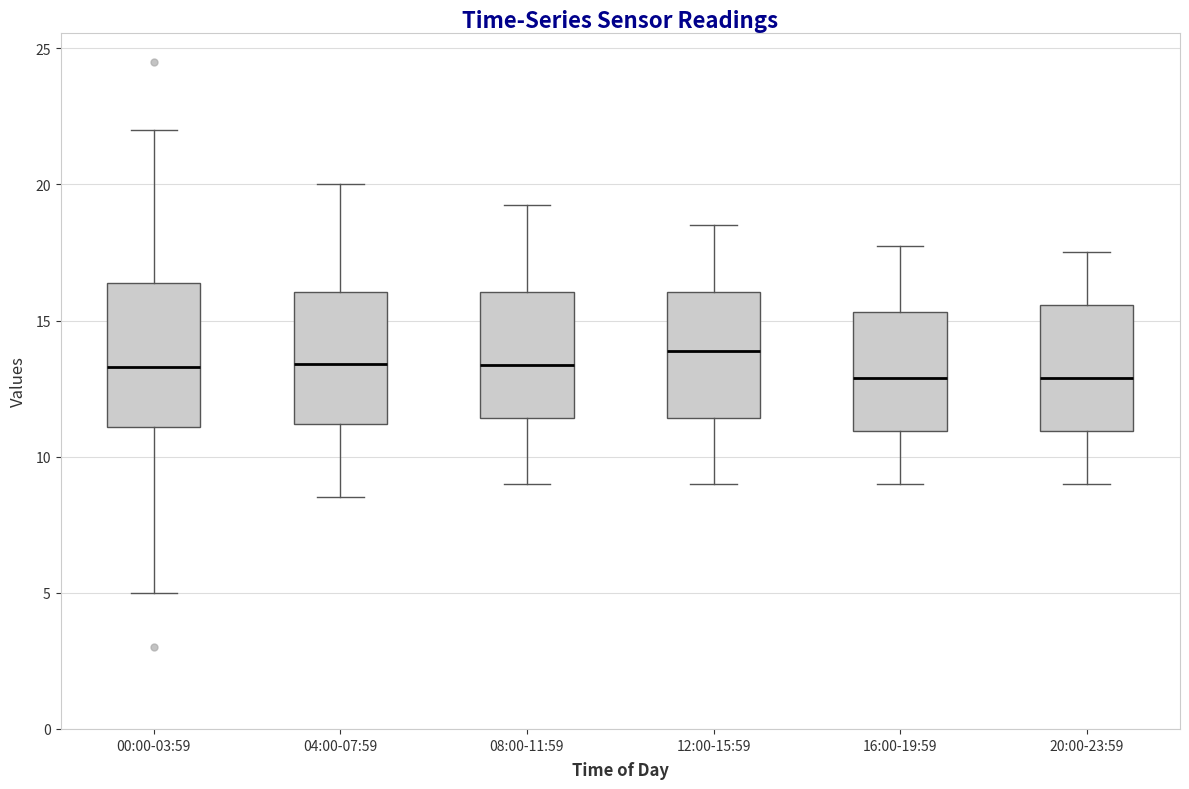

Reading left to right, transcribe this box plot: for each box, give where its median line is, the range the box spans, and where its two whiskers end, as read against the y-axis. The values are not printed on the chart, so give them approximately, as read against the axis.

00:00-03:59: median 13.5, box 11.0 to 16.5, whiskers 5.0 to 22.0
04:00-07:59: median 13.5, box 11.0 to 16.0, whiskers 8.5 to 20.0
08:00-11:59: median 13.5, box 11.5 to 16.0, whiskers 9.0 to 19.5
12:00-15:59: median 14.0, box 11.5 to 16.0, whiskers 9.0 to 18.5
16:00-19:59: median 13.0, box 11.0 to 15.5, whiskers 9.0 to 18.0
20:00-23:59: median 13.0, box 11.0 to 15.5, whiskers 9.0 to 17.5